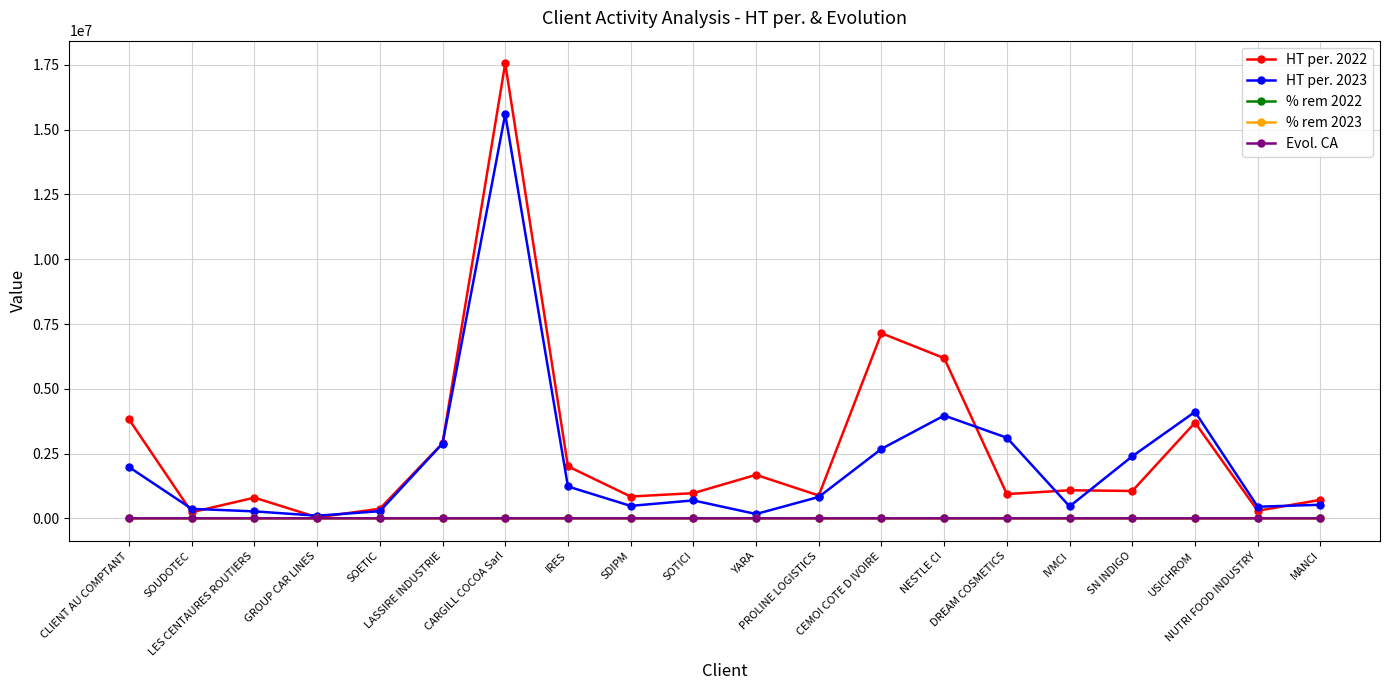

True or false: HT per. 2022 has more than 2 interior local peaks.

True